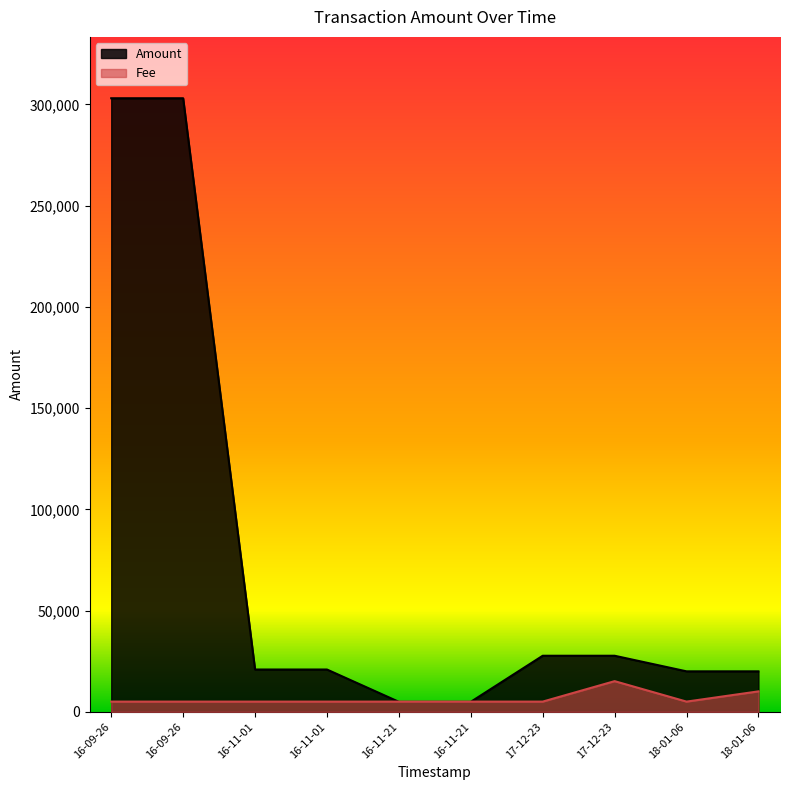

Which series has the largest range (max minus min)?

Amount